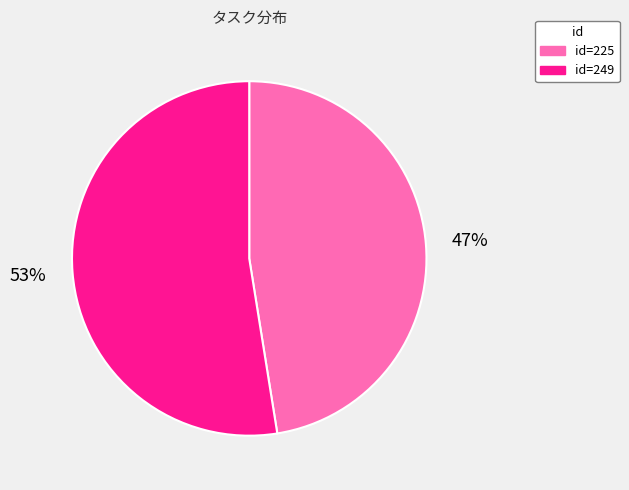

Does any single category account for the majority?

Yes